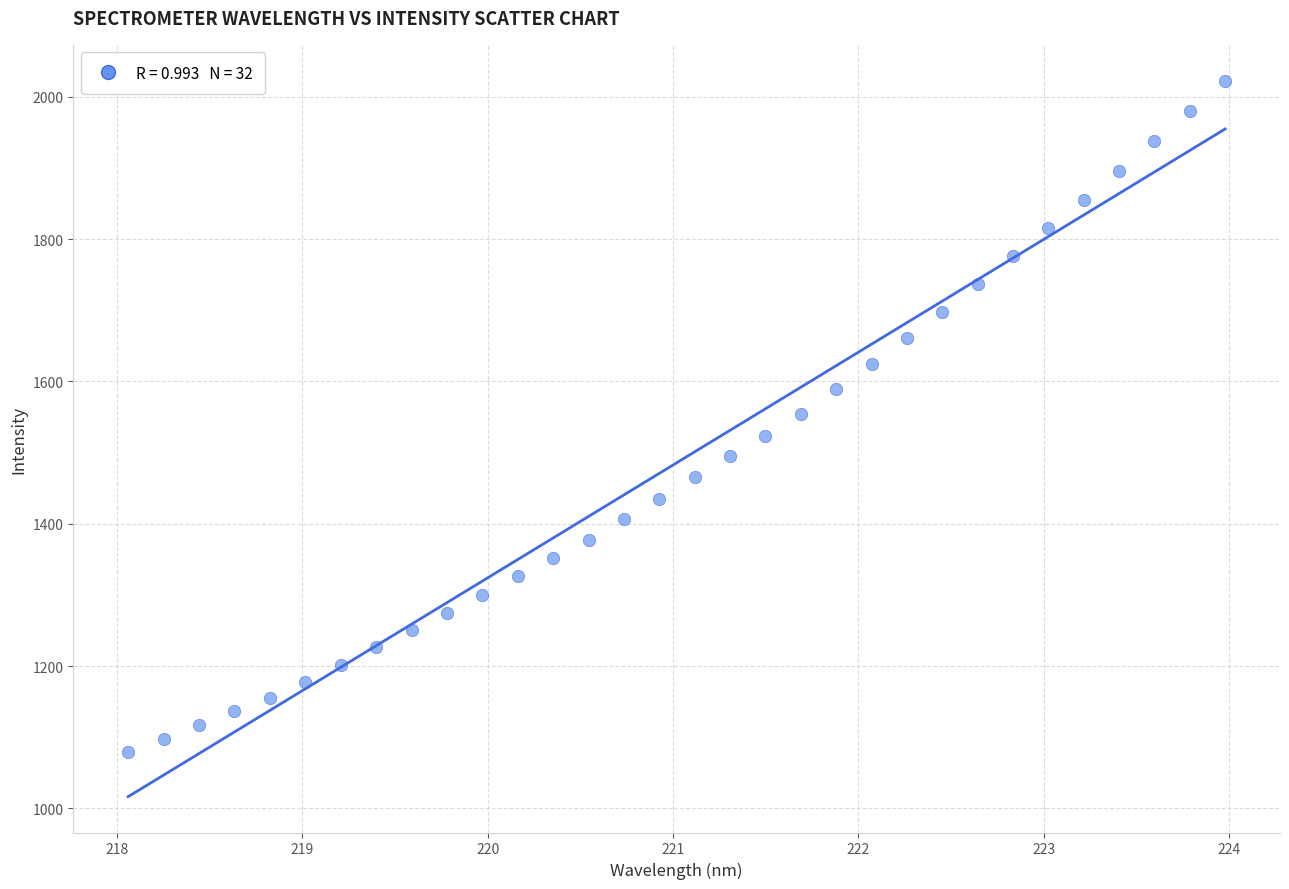

What is the range of X values (max minus min)?

5.9